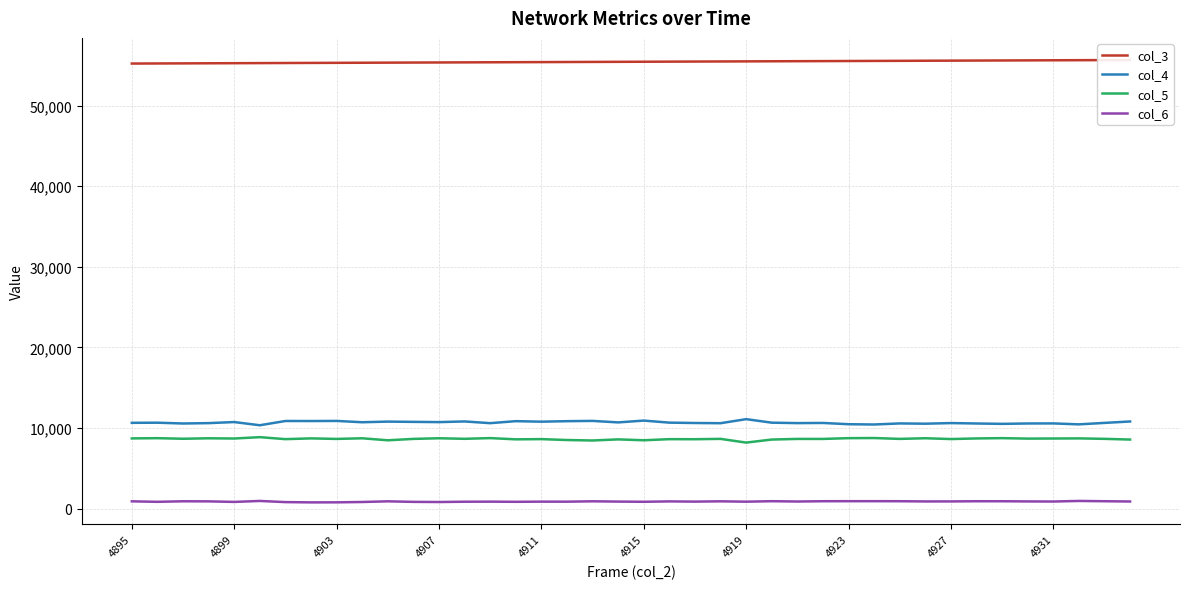

True or false: col_5 has more than 1 points higher than both neighbors.

True